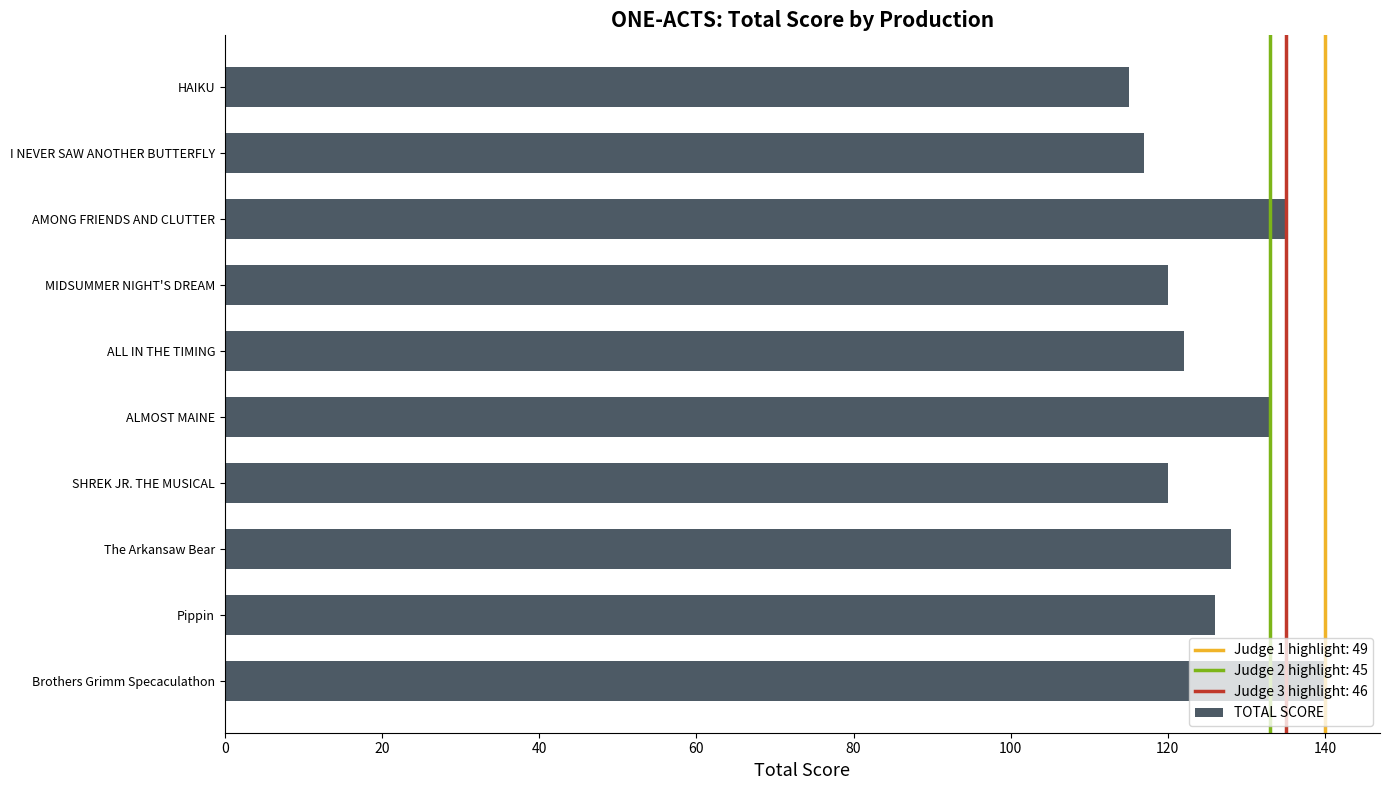

Approximately how many times larger is the value at SHREK JR. THE MUSICAL compared to I NEVER SAW ANOTHER BUTTERFLY?

1.0